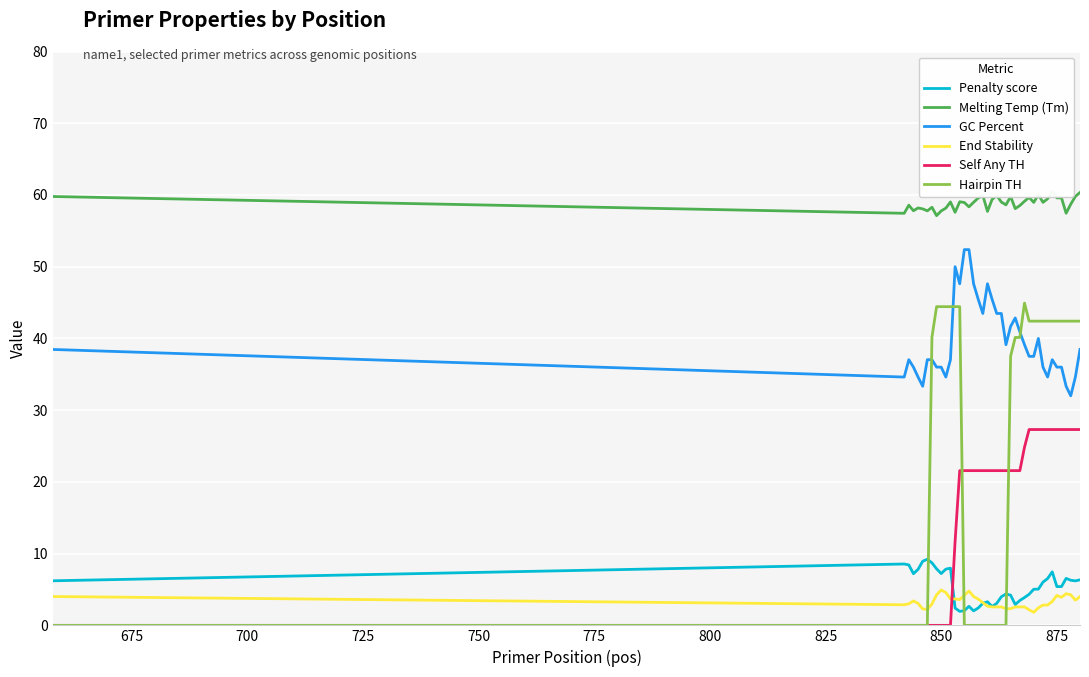

Is it true that GC Percent equals 36.0 at 875?

True